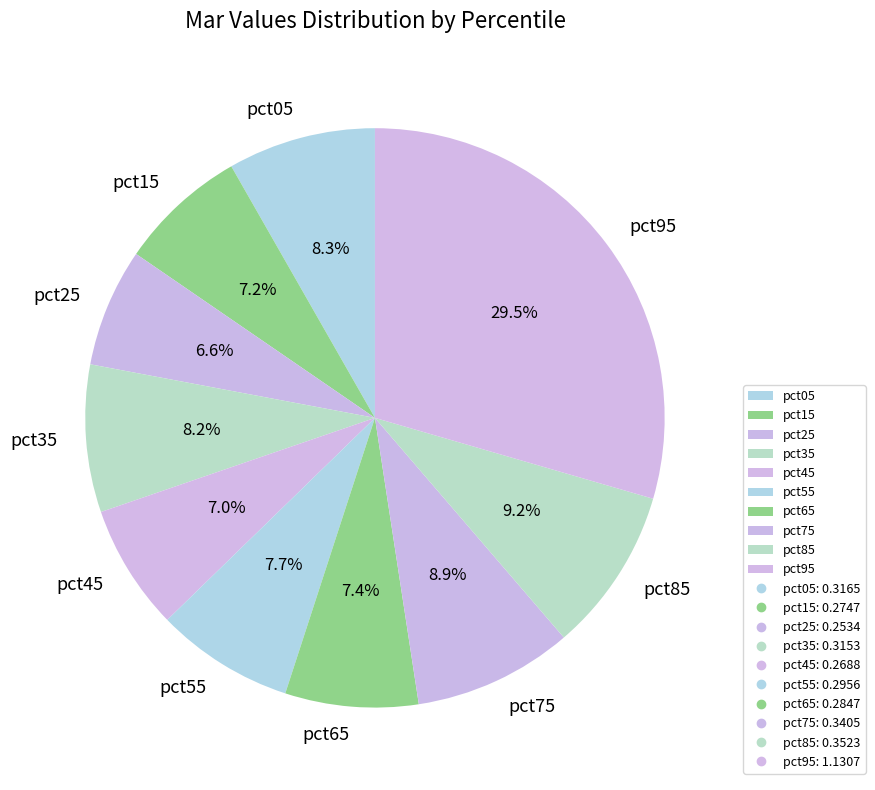

What is the largest slice in the pie chart?

pct95